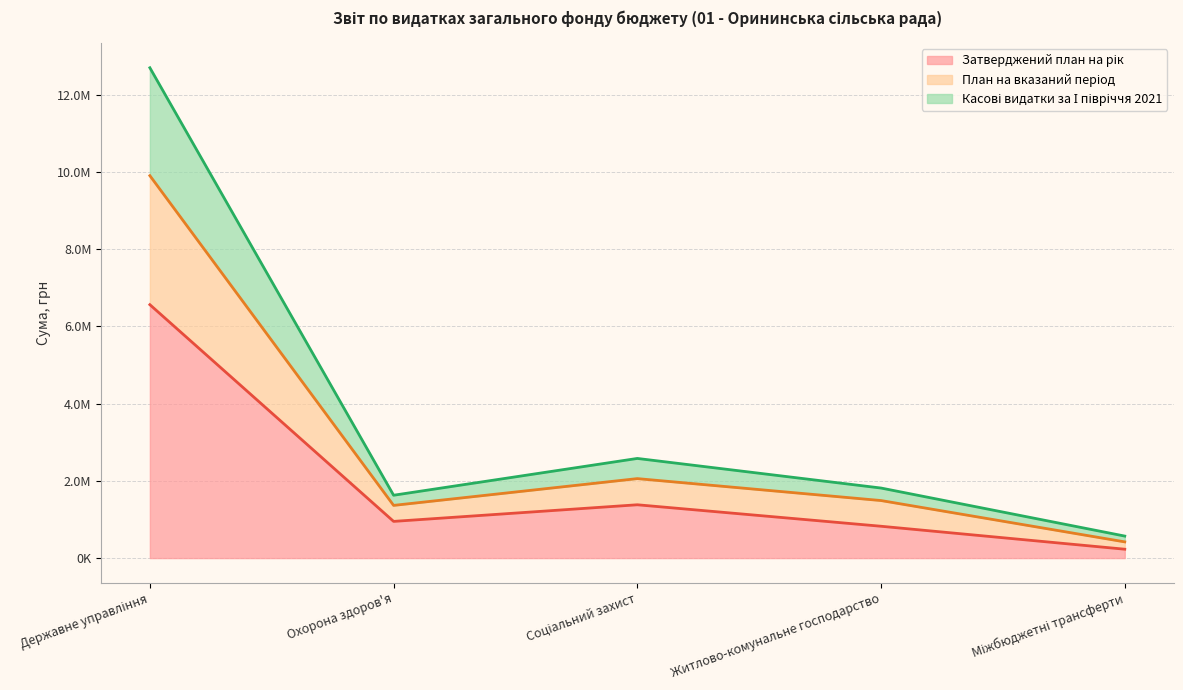

The value of План на вказаний період at Житлово-комунальне господарство is 1490510.0. True or false?

True